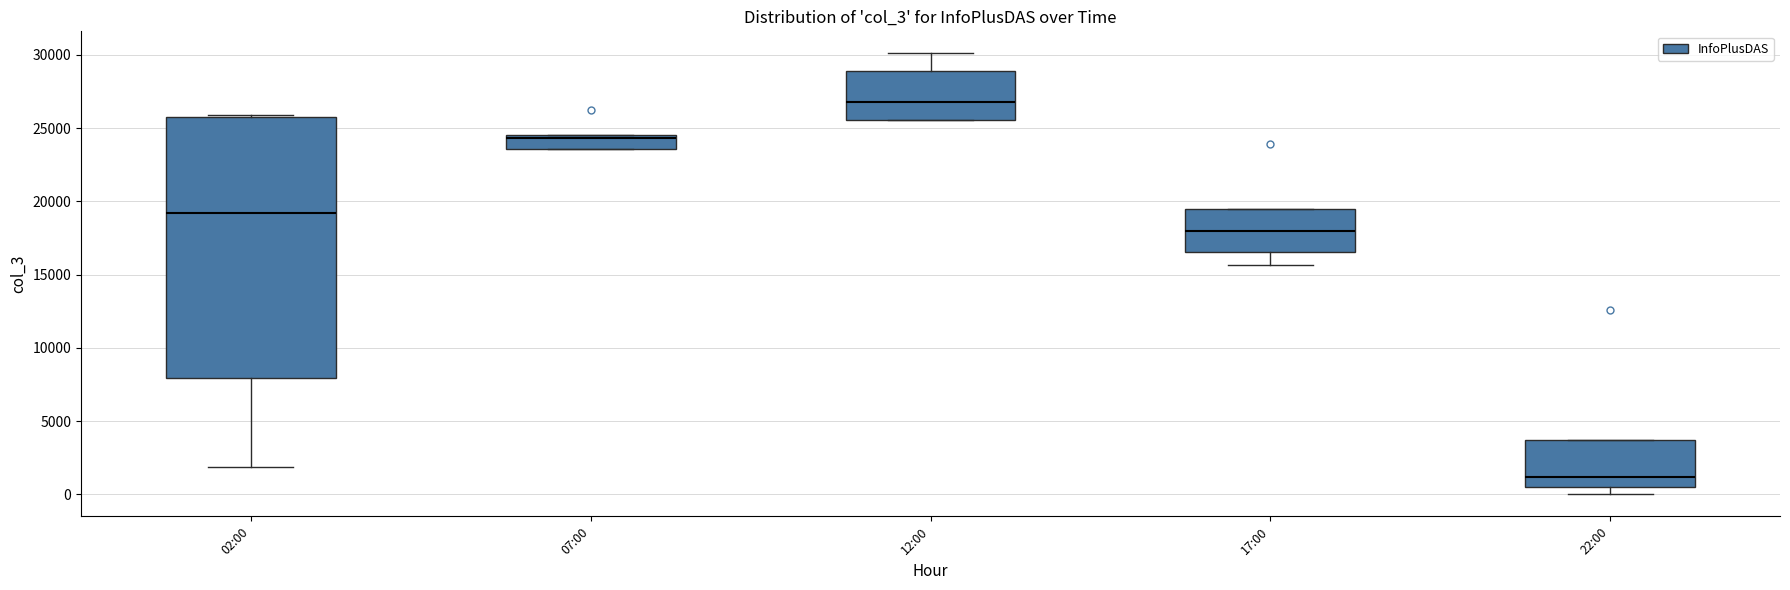

Which box has the highest median line?

12:00